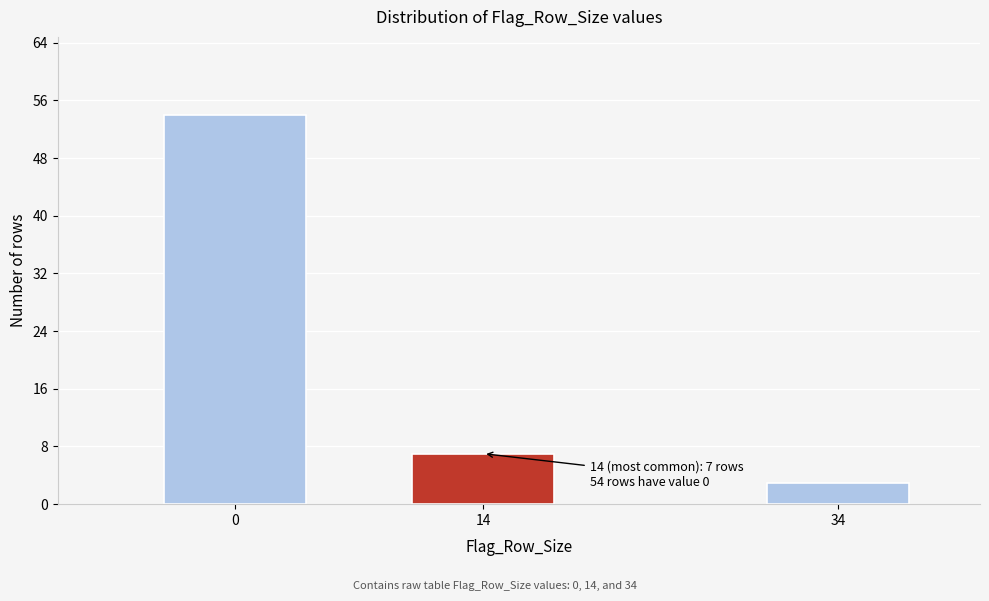

Reading left to right, transcribe all the data shown in this chart.

54	7	3